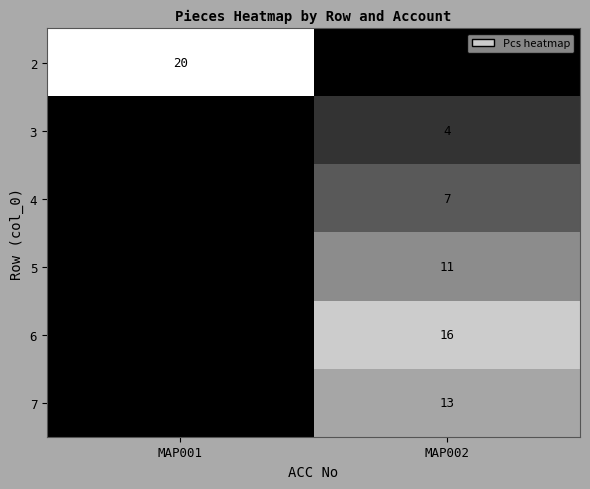

Is the value of 5 at MAP002 greater than the value of 4 at MAP002?

Yes